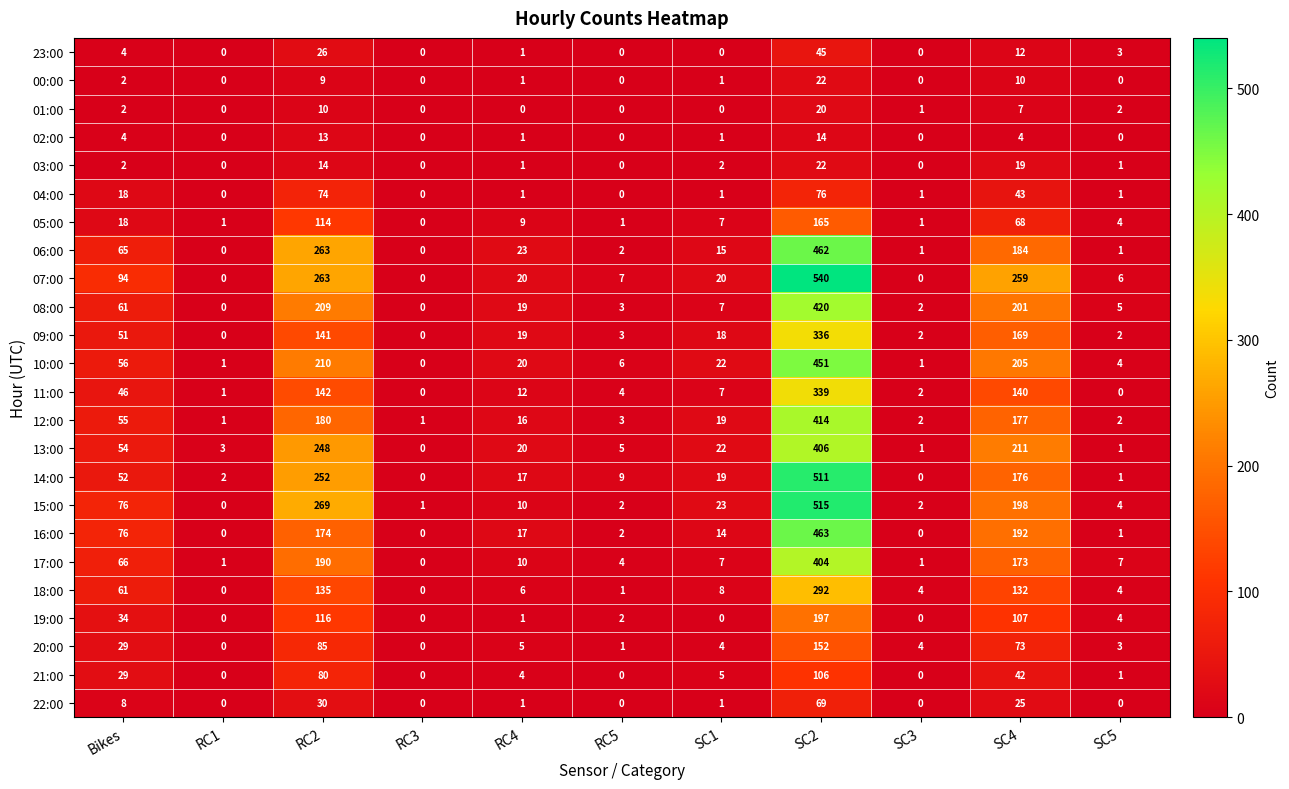

At how many categories does at least one series exceed 124?

3